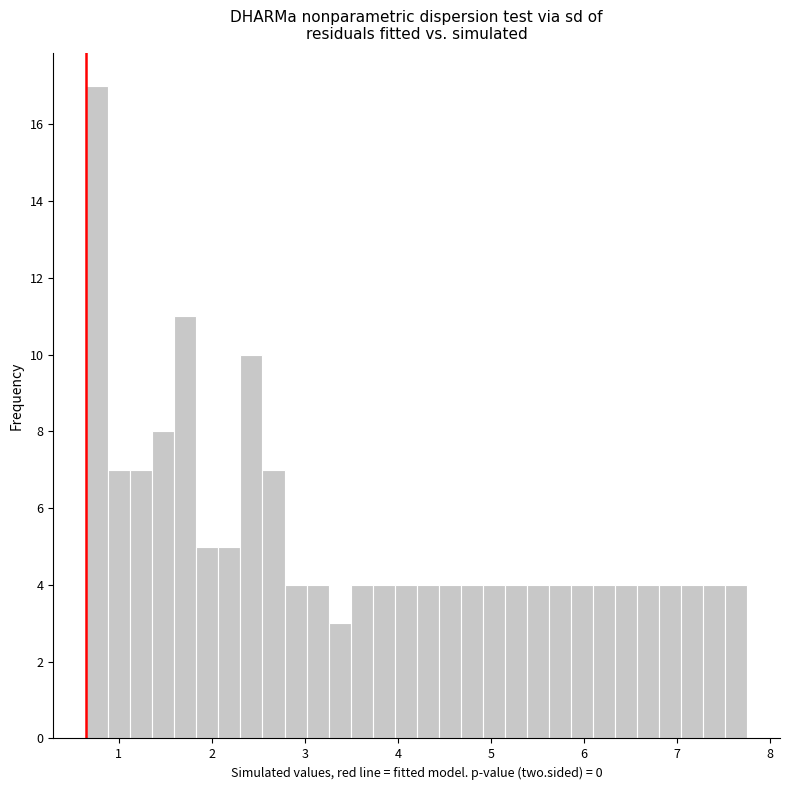

Read against the x-axis, roughly where is the centre of the tallest bar?

0.8